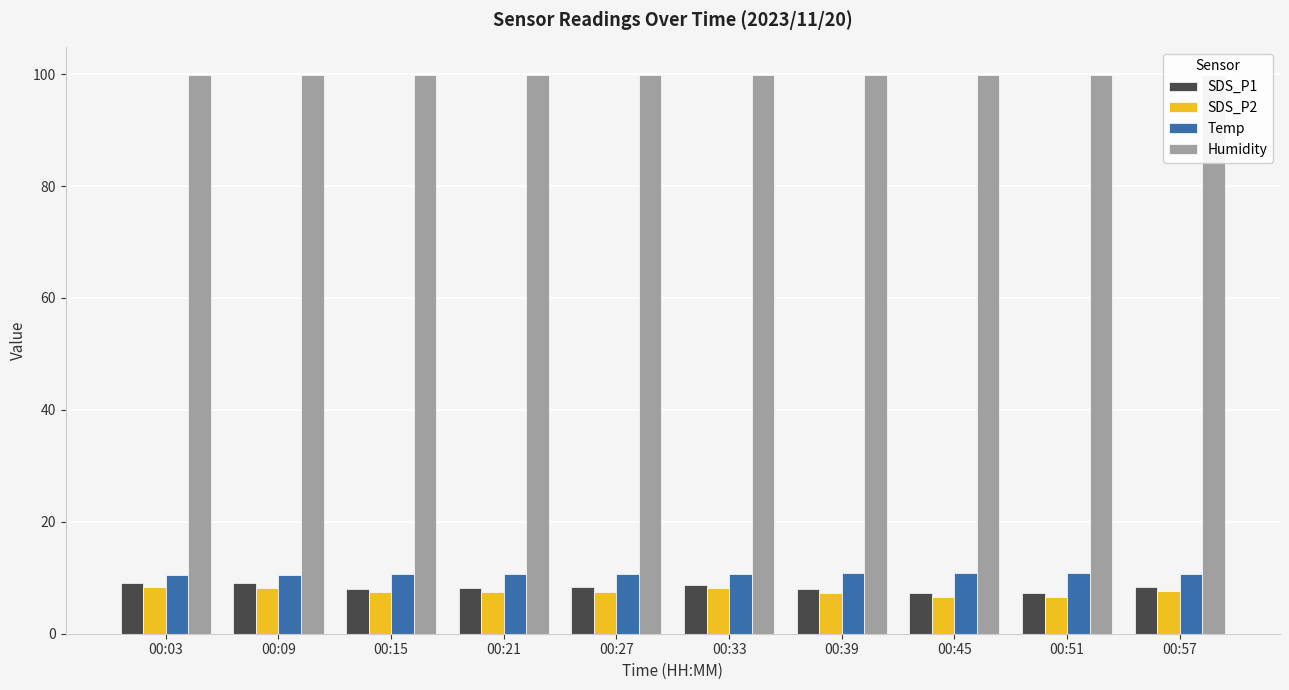

Reading left to right, transcribe all the data shown in this chart.

SDS_P1: 9.1	9.0	8.1	8.2	8.3	8.7	8.0	7.3	7.2	8.3
SDS_P2: 8.4	8.1	7.5	7.5	7.5	8.1	7.3	6.6	6.7	7.7
Temp: 10.5	10.5	10.6	10.7	10.7	10.7	10.8	10.8	10.8	10.7
Humidity: 99.9	99.9	99.9	99.9	99.9	99.9	99.9	99.9	99.9	99.9